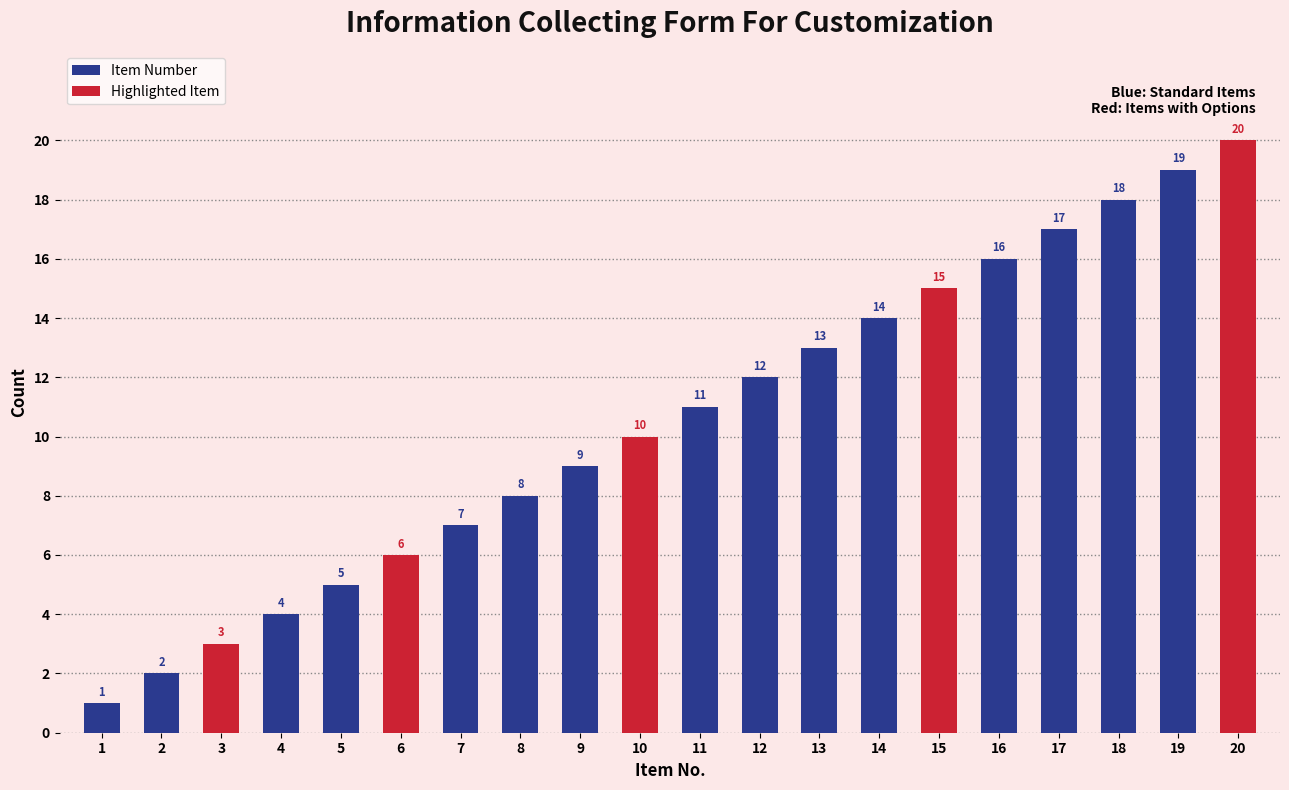

Approximately how many times larger is the value at 13 compared to 6?

2.2